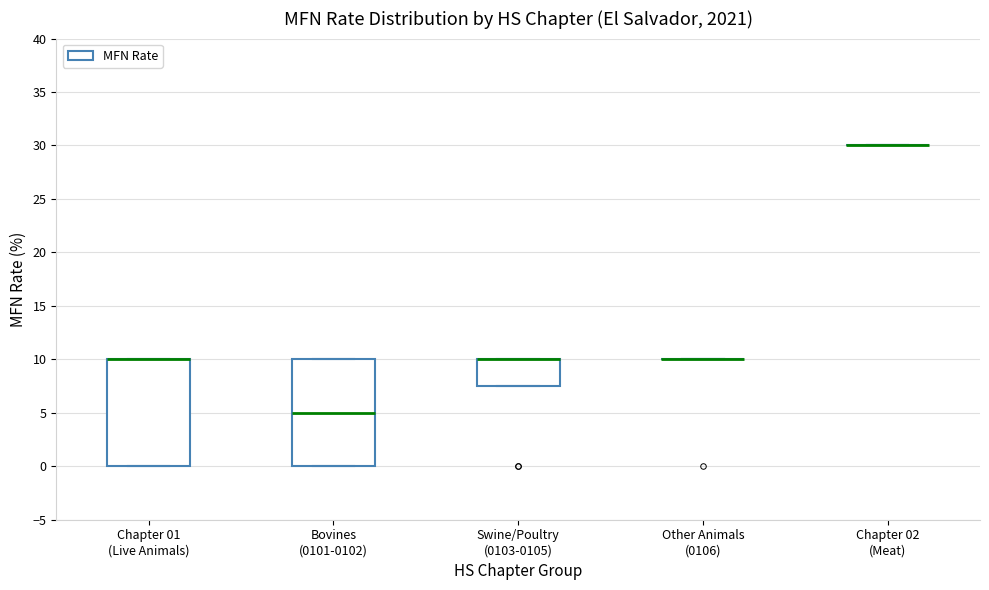

Reading left to right, transcribe this box plot: for each box, give where its median line is, the range the box spans, and where its two whiskers end, as read against the y-axis. The values are not printed on the chart, so give them approximately, as read against the axis.

Chapter 01 (Live Animals): median 10.0 (drawn on the box's upper edge), box 0.0 to 10.0, whiskers 0.0 to 10.0
Bovines (0101-0102): median 5.0, box 0.0 to 10.0, whiskers 0.0 to 10.0
Swine/Poultry (0103-0105): median 10.0 (drawn on the box's upper edge), box 7.5 to 10.0, whiskers 7.5 to 10.0
Other Animals (0106): box collapsed to a line at 10.0, whiskers 10.0 to 10.0
Chapter 02 (Meat): box collapsed to a line at 30.0, whiskers 30.0 to 30.0